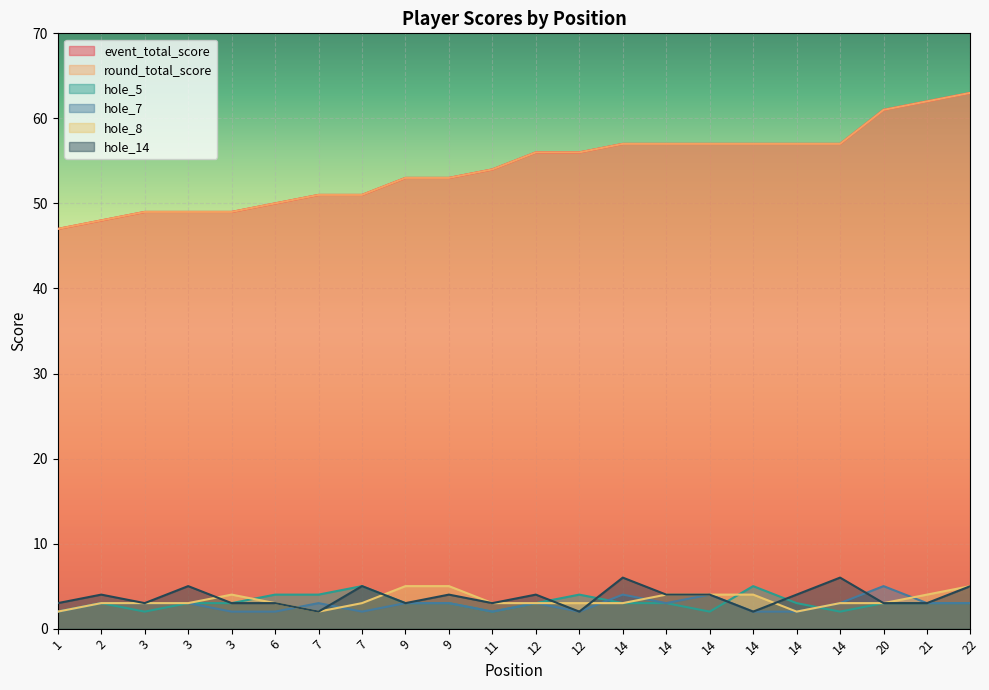

The value of hole_14 at 12 is 2. True or false?

True